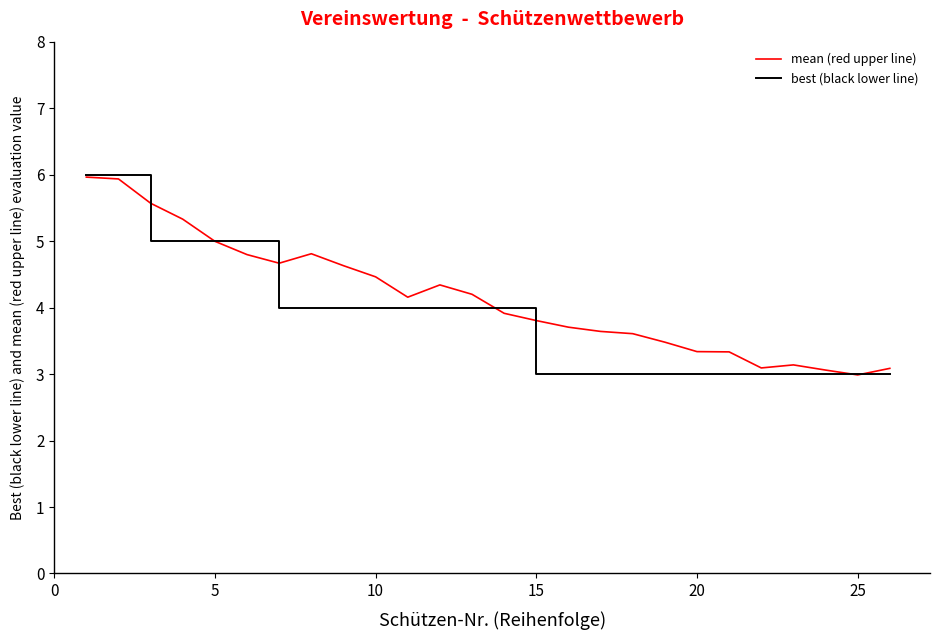

What are all the series names shown in the legend?

mean (red upper line), best (black lower line)